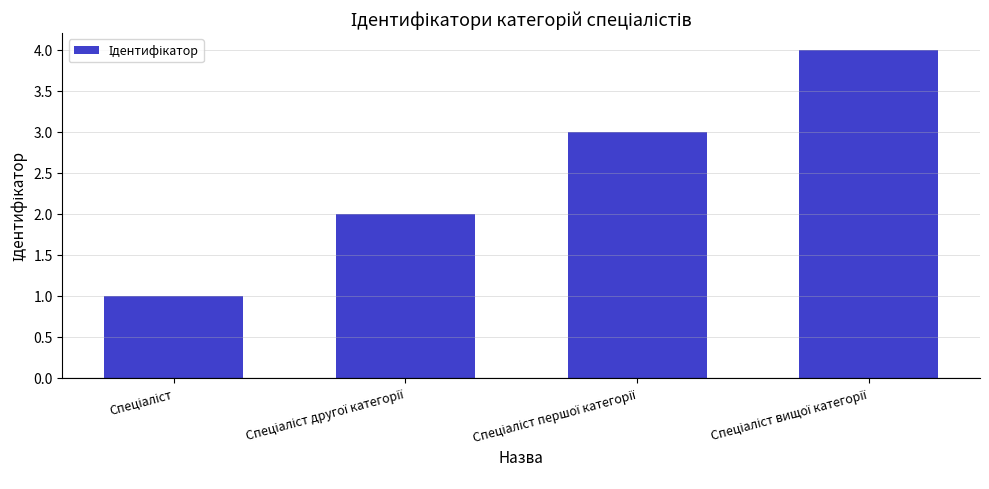

What is the difference between the maximum and minimum values?

3